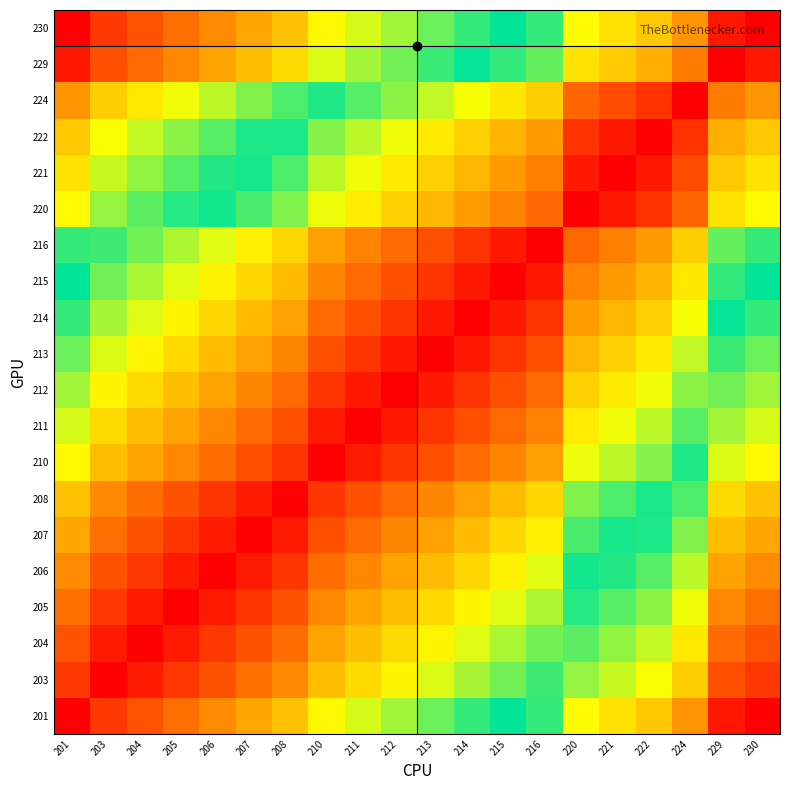

Reading left to right, extract all data points from this chart.

201: 201=0.0	203=0.1	204=0.1	205=0.1	206=0.2	207=0.2	208=0.3	210=0.3	211=0.4	212=0.4	213=0.4	214=0.5	215=0.5	216=0.5	220=0.7	221=0.7	222=0.7	224=0.8	229=1.0	230=1.0
203: 201=0.1	203=0.0	204=0.0	205=0.1	206=0.1	207=0.1	208=0.2	210=0.3	211=0.3	212=0.3	213=0.4	214=0.4	215=0.4	216=0.5	220=0.6	221=0.6	222=0.7	224=0.7	229=0.9	230=0.9
204: 201=0.1	203=0.0	204=0.0	205=0.0	206=0.1	207=0.1	208=0.1	210=0.2	211=0.3	212=0.3	213=0.3	214=0.4	215=0.4	216=0.4	220=0.6	221=0.6	222=0.6	224=0.7	229=0.9	230=0.9
205: 201=0.1	203=0.1	204=0.0	205=0.0	206=0.0	207=0.1	208=0.1	210=0.2	211=0.2	212=0.2	213=0.3	214=0.3	215=0.4	216=0.4	220=0.5	221=0.6	222=0.6	224=0.7	229=0.8	230=0.9
206: 201=0.2	203=0.1	204=0.1	205=0.0	206=0.0	207=0.0	208=0.1	210=0.1	211=0.2	212=0.2	213=0.2	214=0.3	215=0.3	216=0.4	220=0.5	221=0.5	222=0.6	224=0.6	229=0.8	230=0.8
207: 201=0.2	203=0.1	204=0.1	205=0.1	206=0.0	207=0.0	208=0.0	210=0.1	211=0.1	212=0.2	213=0.2	214=0.2	215=0.3	216=0.3	220=0.5	221=0.5	222=0.5	224=0.6	229=0.7	230=0.8
208: 201=0.3	203=0.2	204=0.1	205=0.1	206=0.1	207=0.0	208=0.0	210=0.1	211=0.1	212=0.1	213=0.2	214=0.2	215=0.2	216=0.3	220=0.4	221=0.4	222=0.5	224=0.5	229=0.7	230=0.7
210: 201=0.3	203=0.3	204=0.2	205=0.2	206=0.1	207=0.1	208=0.1	210=0.0	211=0.0	212=0.1	213=0.1	214=0.1	215=0.2	216=0.2	220=0.3	221=0.4	222=0.4	224=0.5	229=0.6	230=0.7
211: 201=0.4	203=0.3	204=0.3	205=0.2	206=0.2	207=0.1	208=0.1	210=0.0	211=0.0	212=0.0	213=0.1	214=0.1	215=0.1	216=0.2	220=0.3	221=0.3	222=0.4	224=0.4	229=0.6	230=0.6
212: 201=0.4	203=0.3	204=0.3	205=0.2	206=0.2	207=0.2	208=0.1	210=0.1	211=0.0	212=0.0	213=0.0	214=0.1	215=0.1	216=0.1	220=0.3	221=0.3	222=0.3	224=0.4	229=0.6	230=0.6
213: 201=0.4	203=0.4	204=0.3	205=0.3	206=0.2	207=0.2	208=0.2	210=0.1	211=0.1	212=0.0	213=0.0	214=0.0	215=0.1	216=0.1	220=0.2	221=0.3	222=0.3	224=0.4	229=0.5	230=0.6
214: 201=0.5	203=0.4	204=0.4	205=0.3	206=0.3	207=0.2	208=0.2	210=0.1	211=0.1	212=0.1	213=0.0	214=0.0	215=0.0	216=0.1	220=0.2	221=0.2	222=0.3	224=0.3	229=0.5	230=0.5
215: 201=0.5	203=0.4	204=0.4	205=0.4	206=0.3	207=0.3	208=0.2	210=0.2	211=0.1	212=0.1	213=0.1	214=0.0	215=0.0	216=0.0	220=0.2	221=0.2	222=0.2	224=0.3	229=0.5	230=0.5
216: 201=0.5	203=0.5	204=0.4	205=0.4	206=0.4	207=0.3	208=0.3	210=0.2	211=0.2	212=0.1	213=0.1	214=0.1	215=0.0	216=0.0	220=0.1	221=0.2	222=0.2	224=0.3	229=0.4	230=0.5
220: 201=0.7	203=0.6	204=0.6	205=0.5	206=0.5	207=0.5	208=0.4	210=0.3	211=0.3	212=0.3	213=0.2	214=0.2	215=0.2	216=0.1	220=0.0	221=0.0	222=0.1	224=0.1	229=0.3	230=0.3
221: 201=0.7	203=0.6	204=0.6	205=0.6	206=0.5	207=0.5	208=0.4	210=0.4	211=0.3	212=0.3	213=0.3	214=0.2	215=0.2	216=0.2	220=0.0	221=0.0	222=0.0	224=0.1	229=0.3	230=0.3
222: 201=0.7	203=0.7	204=0.6	205=0.6	206=0.6	207=0.5	208=0.5	210=0.4	211=0.4	212=0.3	213=0.3	214=0.3	215=0.2	216=0.2	220=0.1	221=0.0	222=0.0	224=0.1	229=0.2	230=0.3
224: 201=0.8	203=0.7	204=0.7	205=0.7	206=0.6	207=0.6	208=0.5	210=0.5	211=0.4	212=0.4	213=0.4	214=0.3	215=0.3	216=0.3	220=0.1	221=0.1	222=0.1	224=0.0	229=0.2	230=0.2
229: 201=1.0	203=0.9	204=0.9	205=0.8	206=0.8	207=0.7	208=0.7	210=0.6	211=0.6	212=0.6	213=0.5	214=0.5	215=0.5	216=0.4	220=0.3	221=0.3	222=0.2	224=0.2	229=0.0	230=0.0
230: 201=1.0	203=0.9	204=0.9	205=0.9	206=0.8	207=0.8	208=0.7	210=0.7	211=0.6	212=0.6	213=0.6	214=0.5	215=0.5	216=0.5	220=0.3	221=0.3	222=0.3	224=0.2	229=0.0	230=0.0